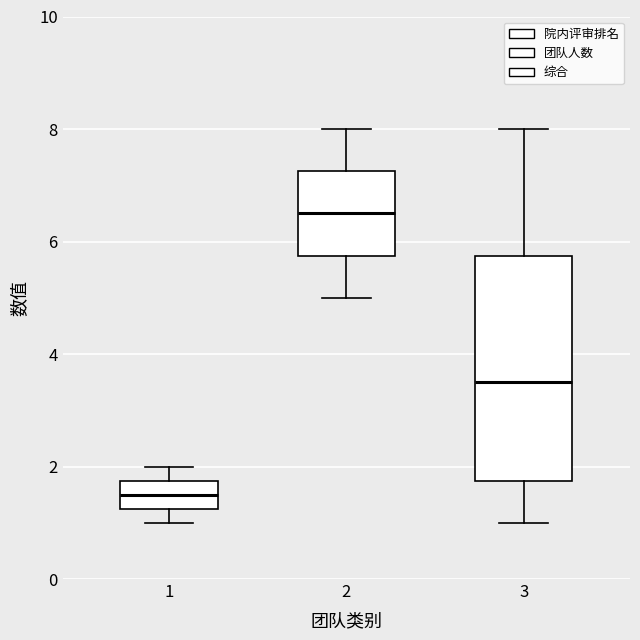

Which box has the highest median line?

2